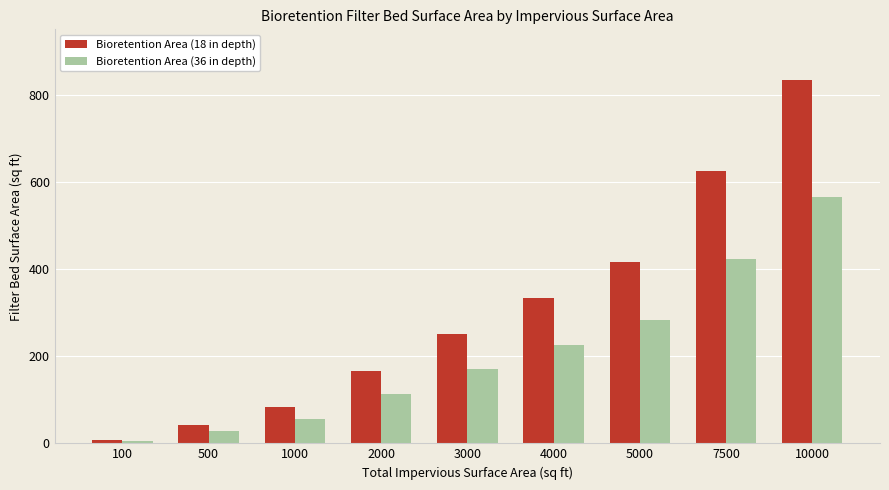

What is the minimum value shown in the chart?

5.7